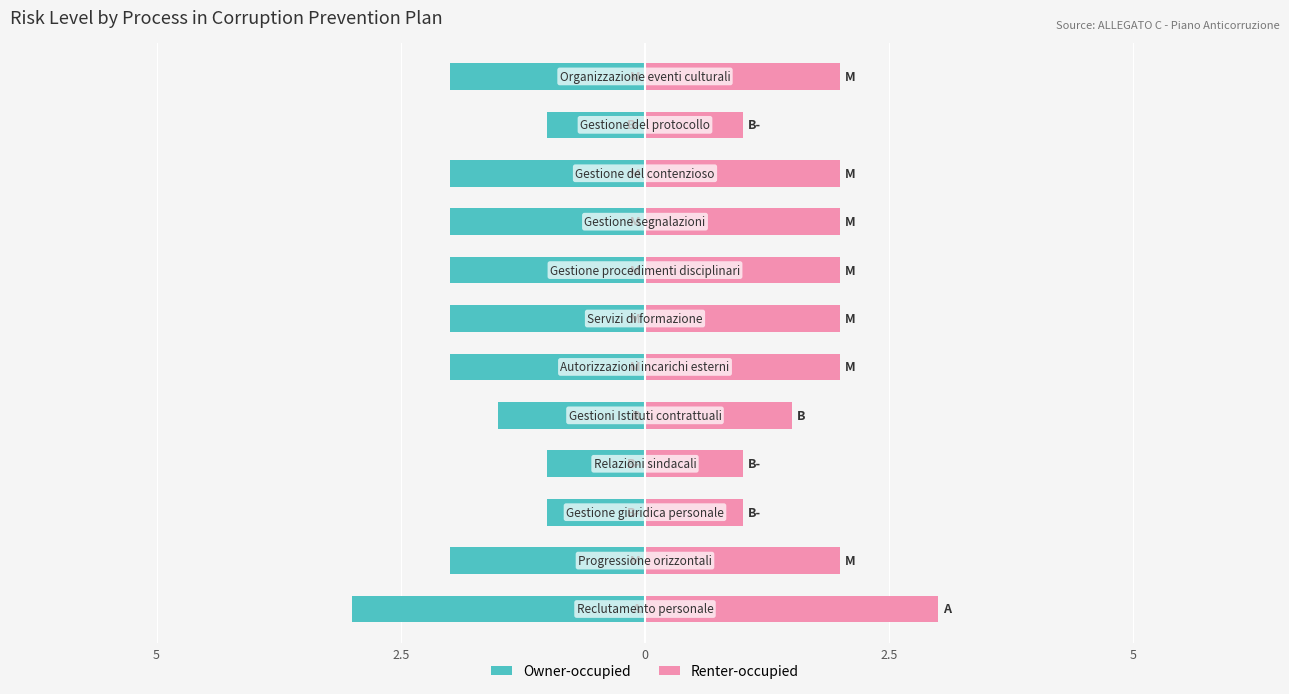

What is the average value of the Renter-occupied series?

1.8